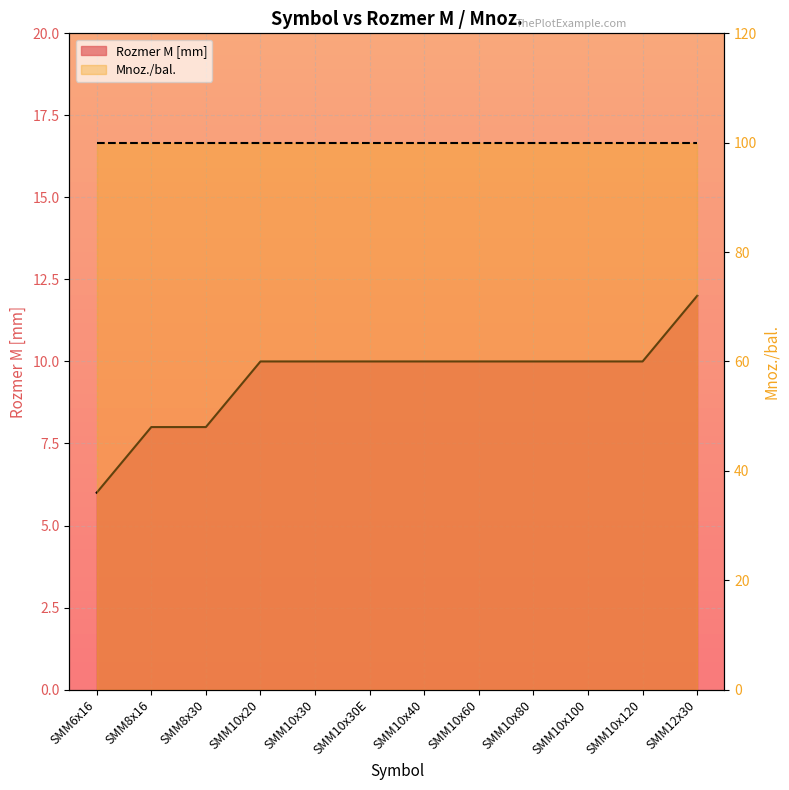

Rank the categories by value from lowest to highest.

SMM6x16, SMM8x16, SMM8x30, SMM10x20, SMM10x30, SMM10x30E, SMM10x40, SMM10x60, SMM10x80, SMM10x100, SMM10x120, SMM12x30